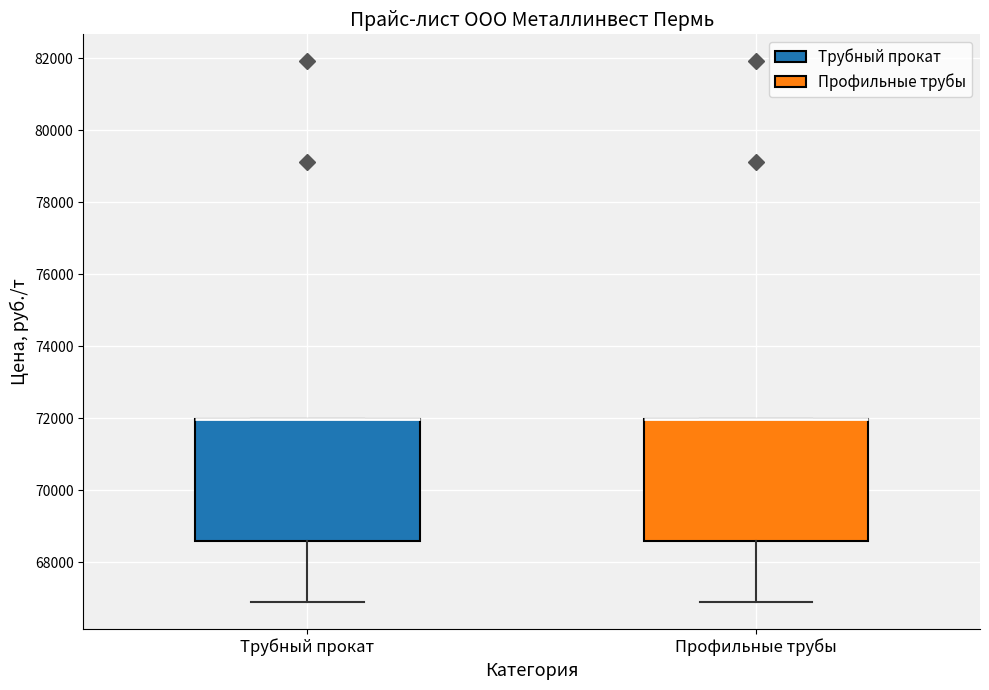

Reading left to right, transcribe this box plot: for each box, give where its median line is, the range the box spans, and where its two whiskers end, as read against the y-axis. The values are not printed on the chart, so give them approximately, as read against the axis.

Трубный прокат: median 72000 (drawn on the box's upper edge), box 68600 to 72000, whiskers 66800 to 72000
Профильные трубы: median 72000 (drawn on the box's upper edge), box 68600 to 72000, whiskers 66800 to 72000